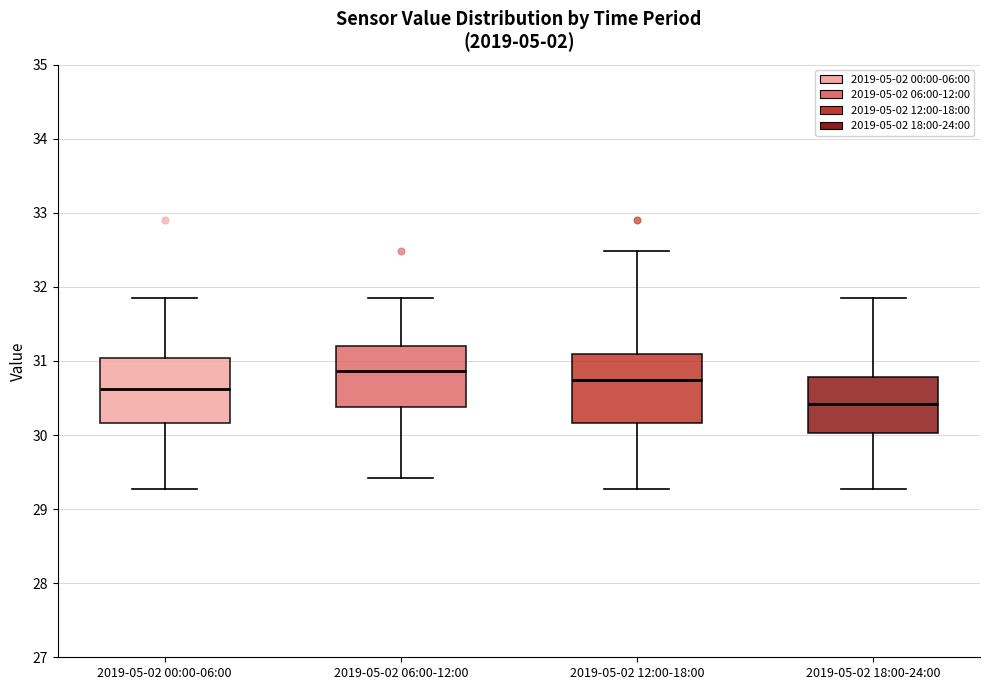

Reading left to right, transcribe this box plot: for each box, give where its median line is, the range the box spans, and where its two whiskers end, as read against the y-axis. The values are not printed on the chart, so give them approximately, as read against the axis.

2019-05-02 00:00-06:00: median 30.6, box 30.2 to 31.0, whiskers 29.3 to 31.9
2019-05-02 06:00-12:00: median 30.9, box 30.4 to 31.2, whiskers 29.4 to 31.9
2019-05-02 12:00-18:00: median 30.7, box 30.2 to 31.1, whiskers 29.3 to 32.5
2019-05-02 18:00-24:00: median 30.4, box 30.0 to 30.8, whiskers 29.3 to 31.9